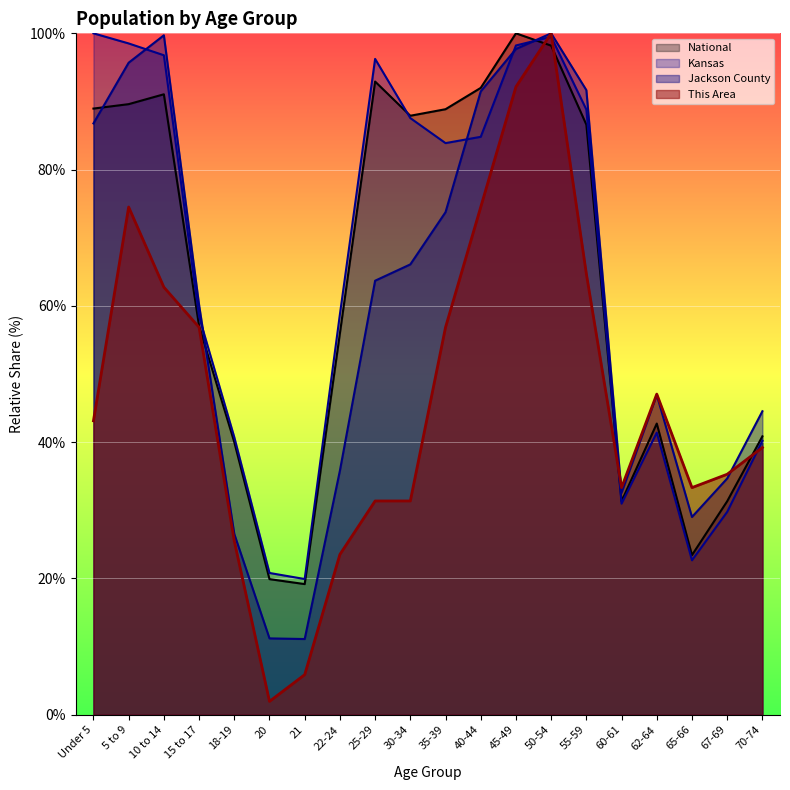

What is the difference between the highest and lowest values at 67-69?

5.5